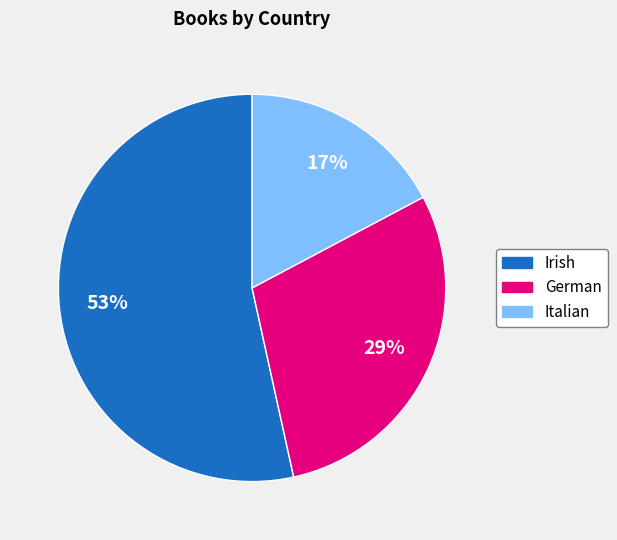

To the nearest percent, what percentage of the pie is Italian?

17%